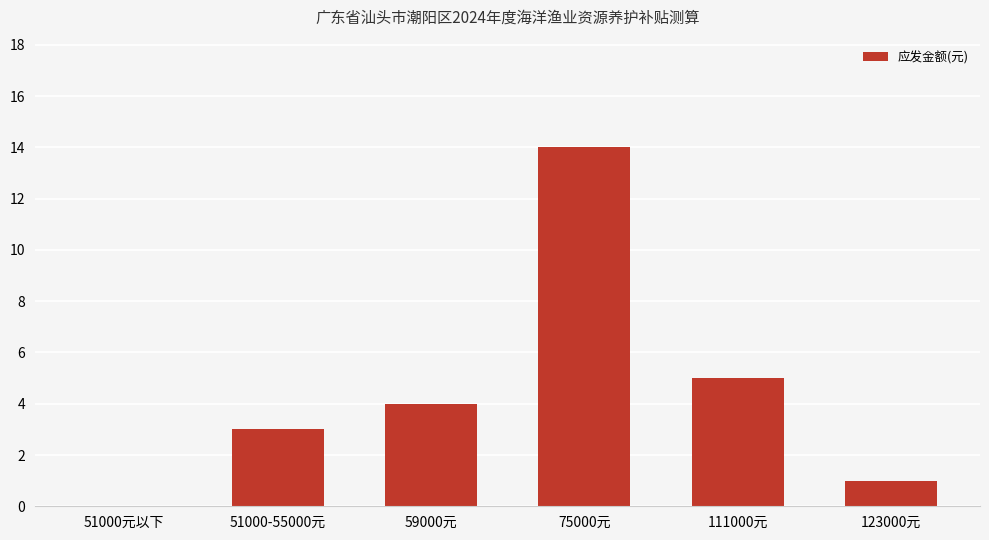

Which has a higher value, 111000元 or 123000元?

111000元